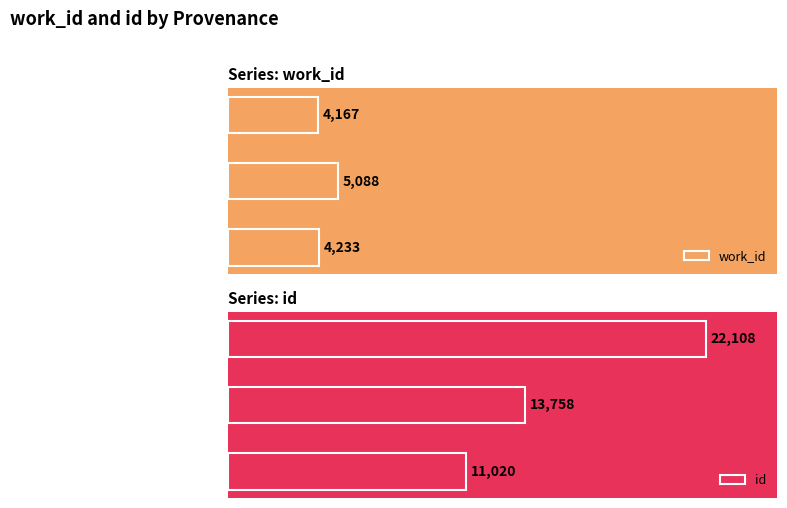

How many values in the id series exceed 13758?

1